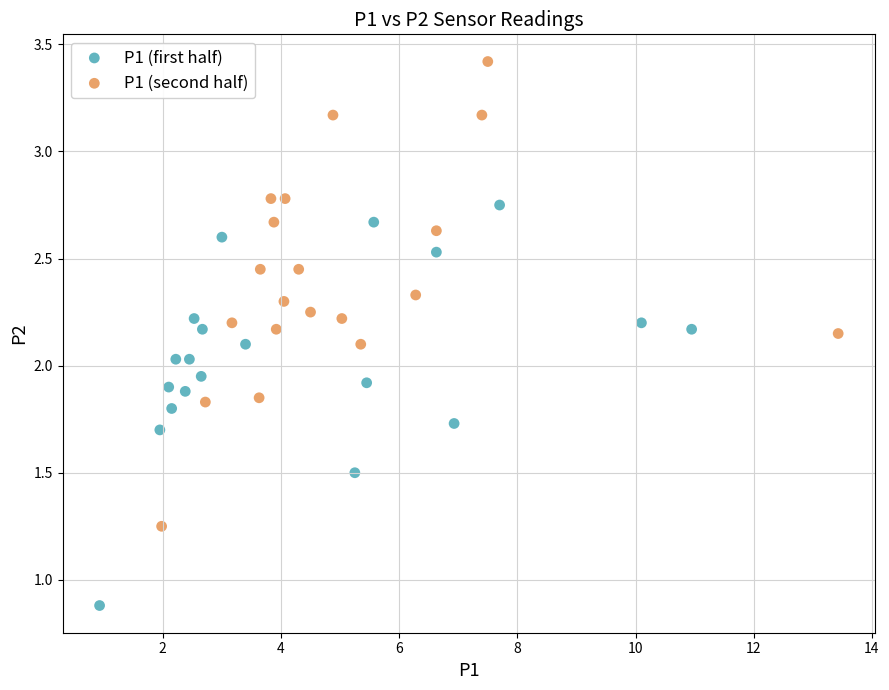

Which series contains the lowest Y value?

P1 (first half)